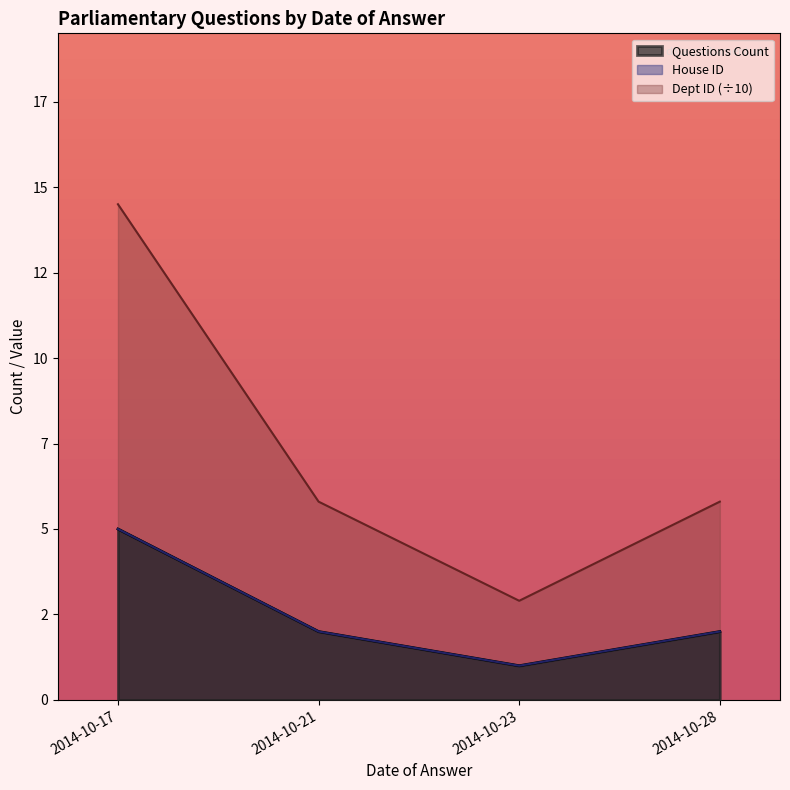

Between 2014-10-23 and 2014-10-23, which series saw the biggest shift?

Questions Count